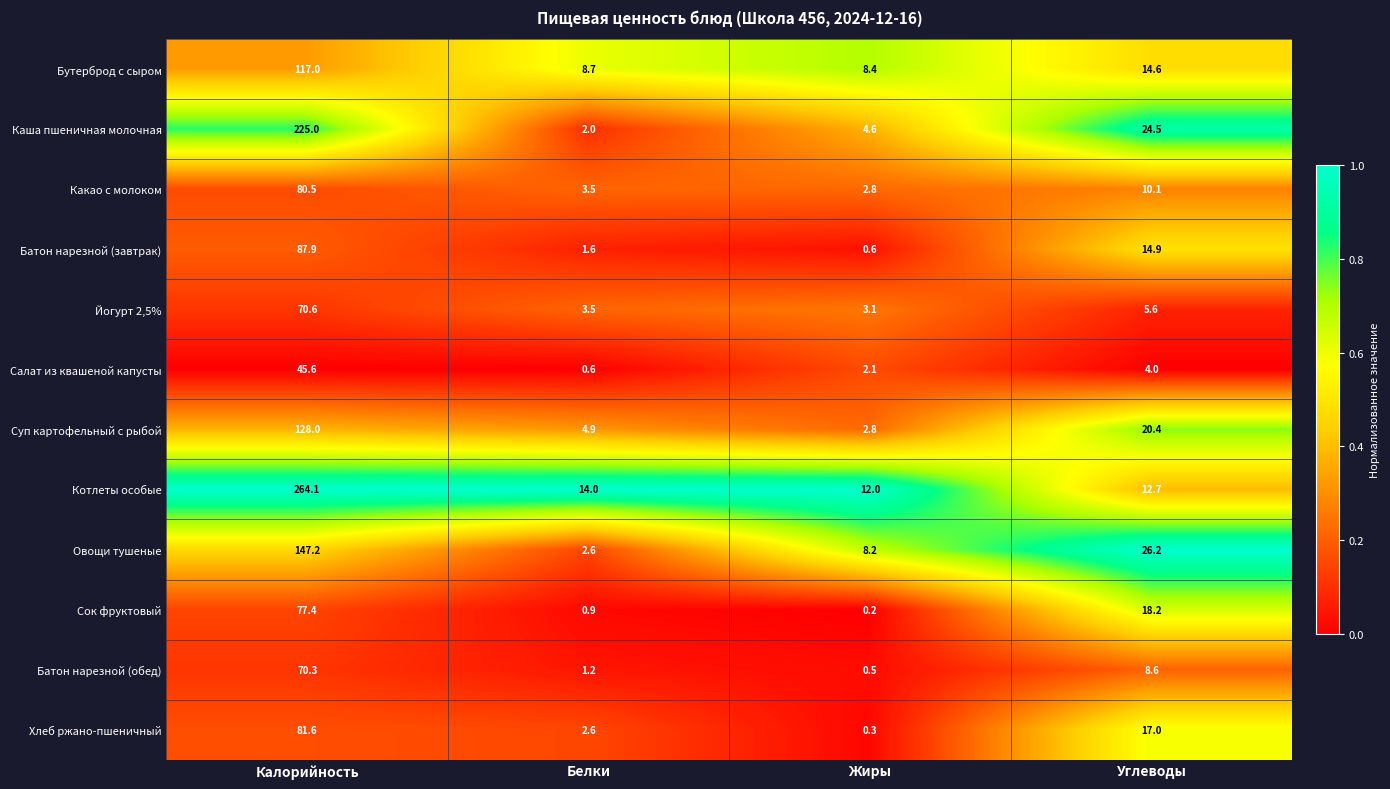

At which label does Батон нарезной (завтрак) first exceed 14?

Калорийность